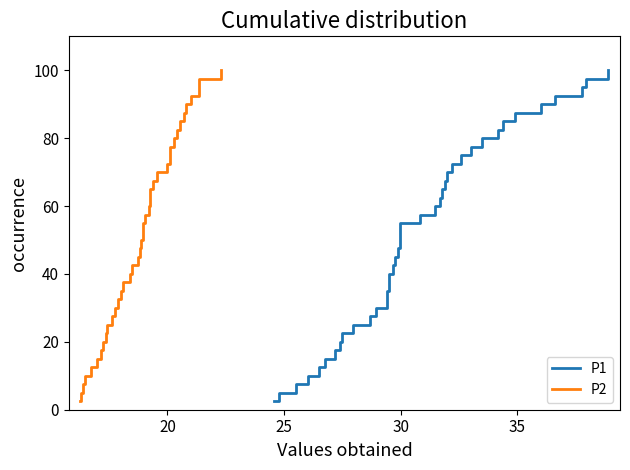

What are all the series names shown in the legend?

P1, P2